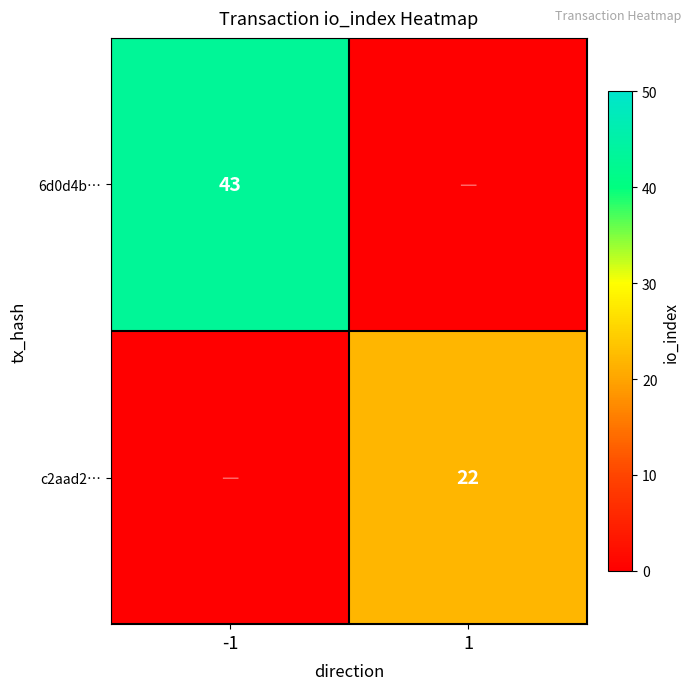

Is the value of c2aad2… at 1 greater than the value of 6d0d4b… at -1?

No